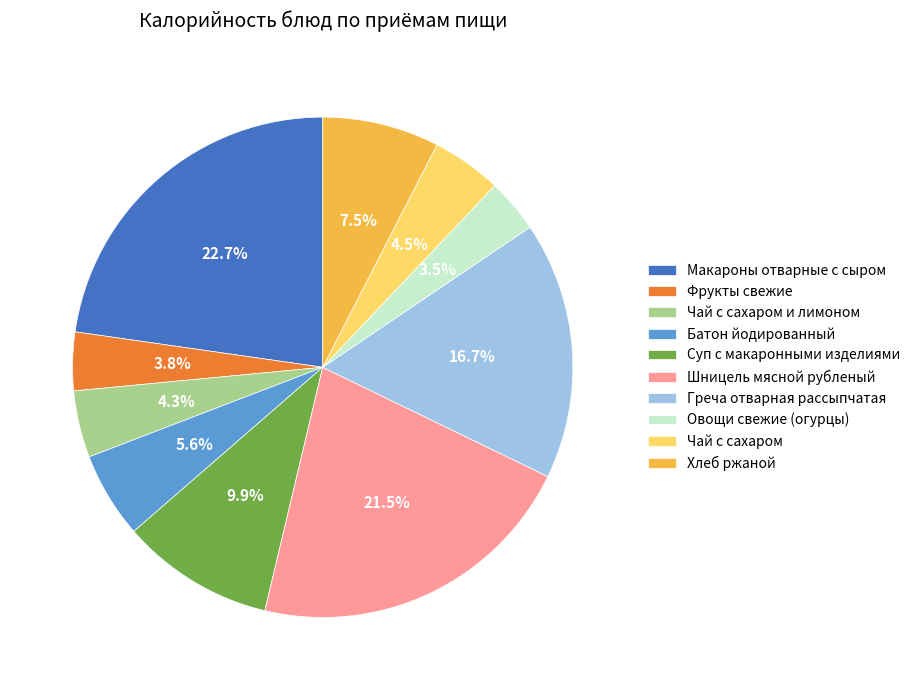

True or false: Макароны отварные с сыром accounts for 16% of the total.

False